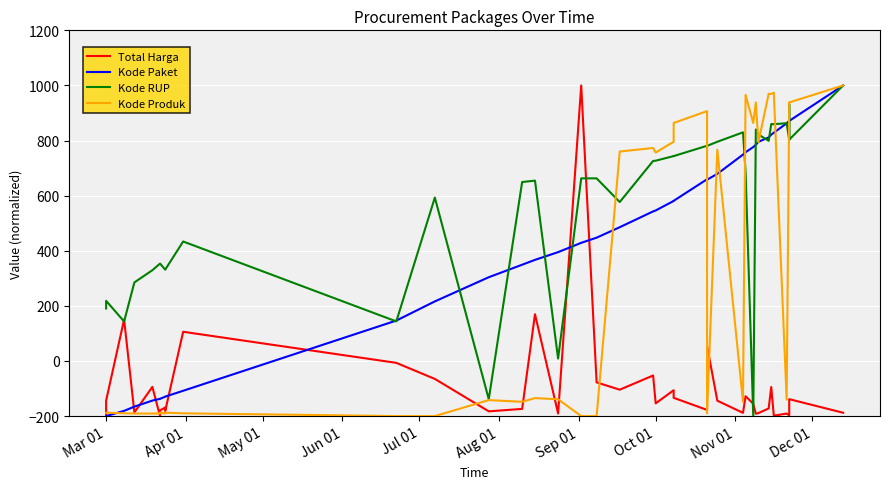

How many series are shown in this chart?

4